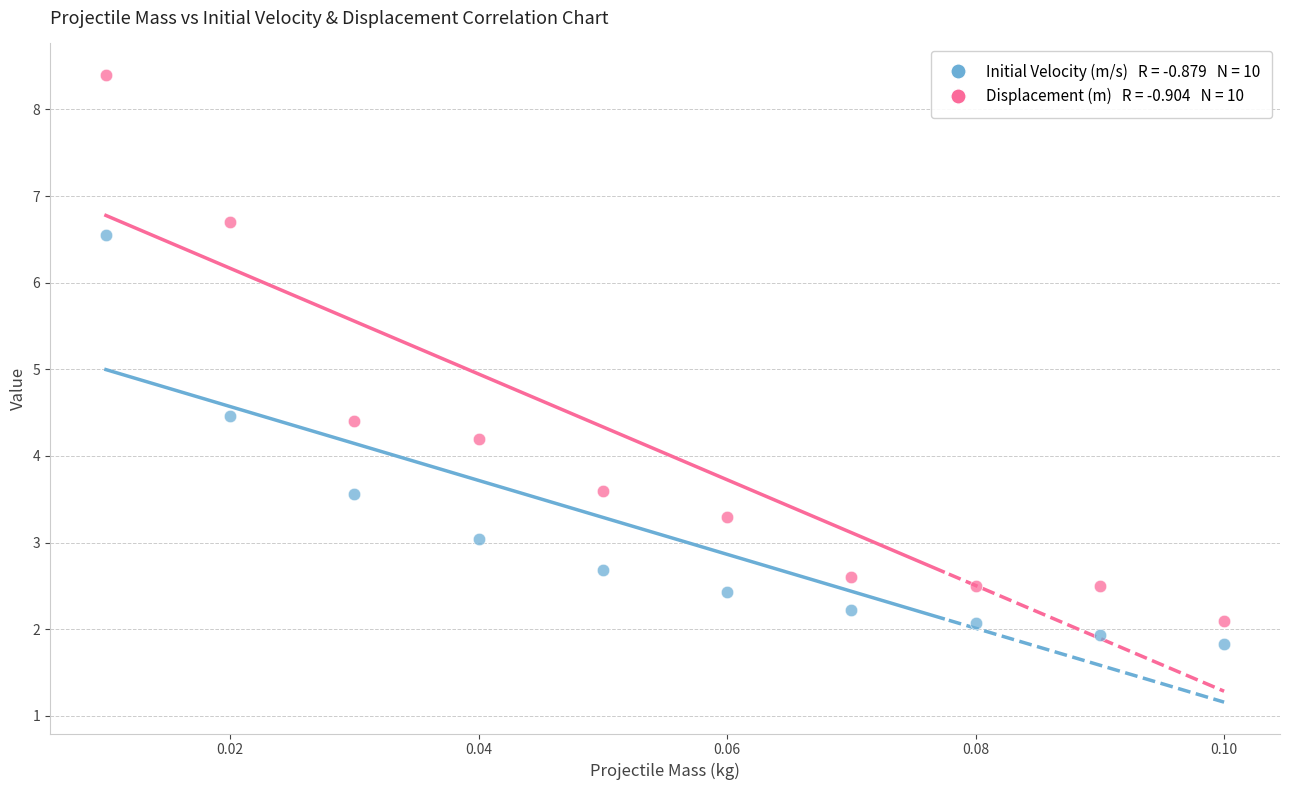

Across all data points, what is the range of Y values (max minus min)?

6.6